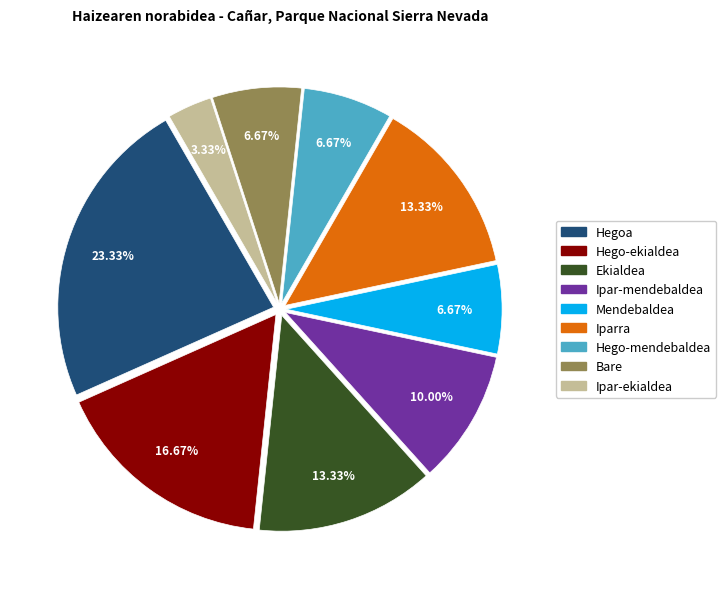

Is Mendebaldea the majority of the pie?

No